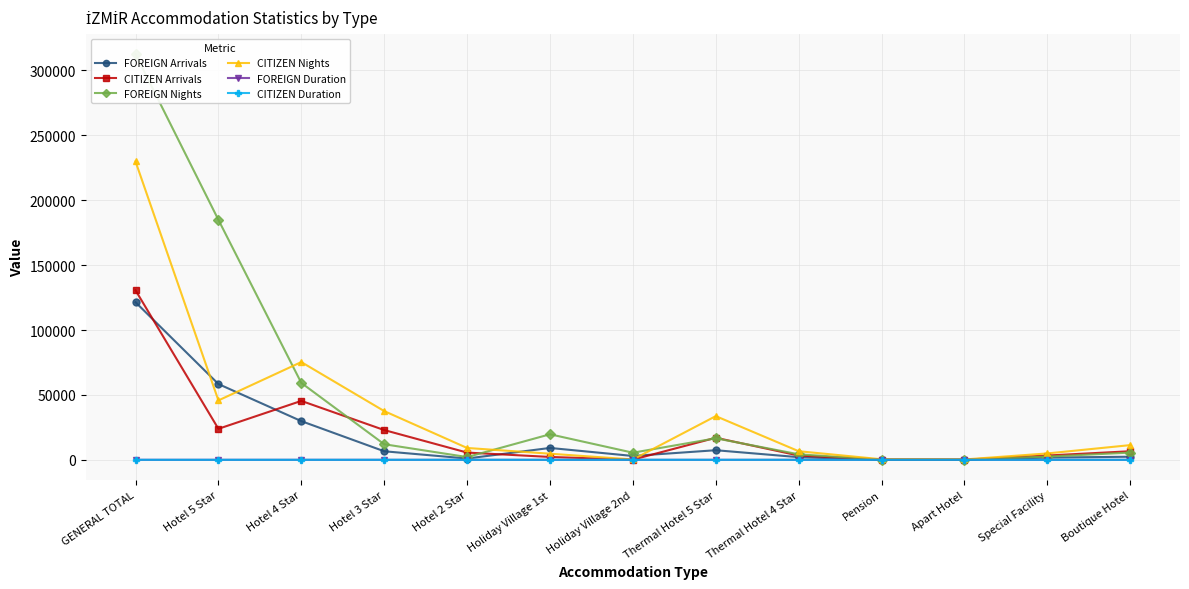

Does the chart display data point markers on the line(s)?

Yes